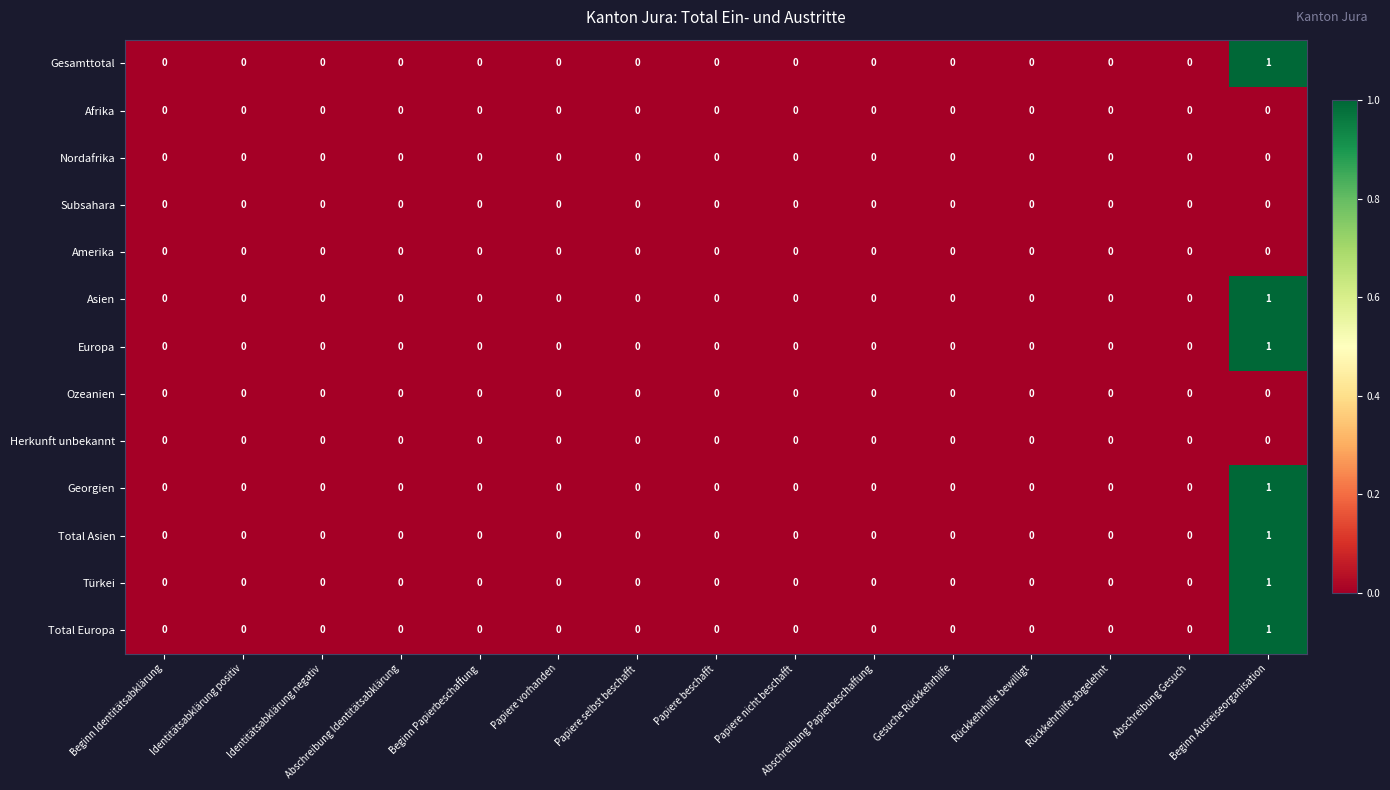

The value of Afrika at Abschreibung Identitätsabklärung is 0. True or false?

True